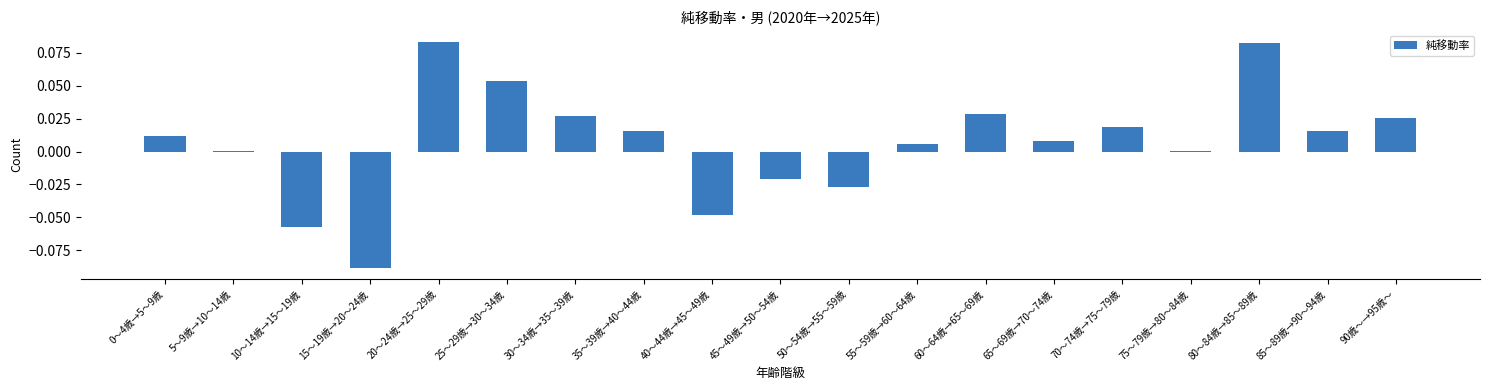

What is the change in value from 10～14歳→15～19歳 to 85～89歳→90～94歳?

+0.1